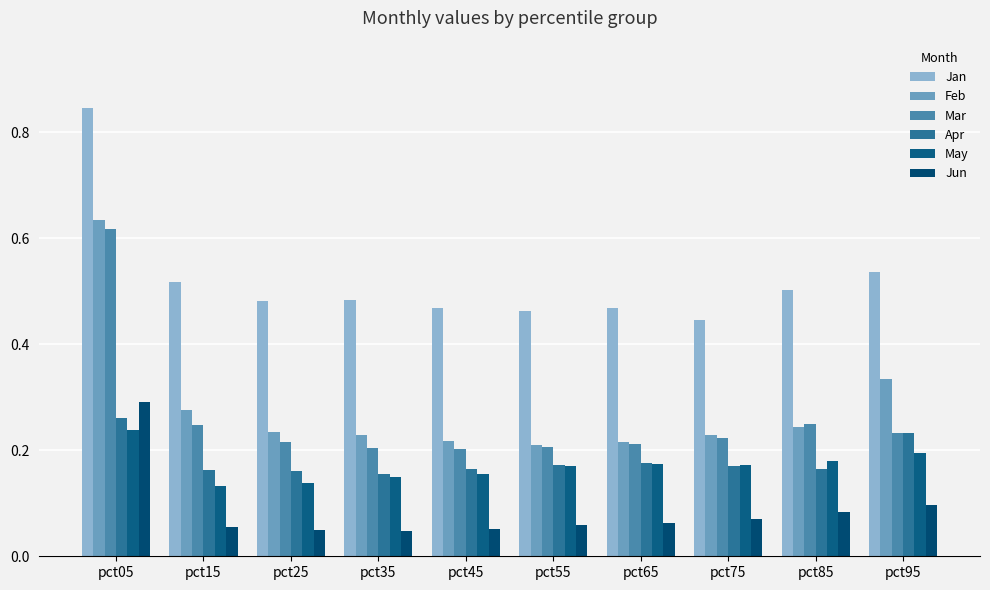

Which series changed the most between pct15 and pct85?

May